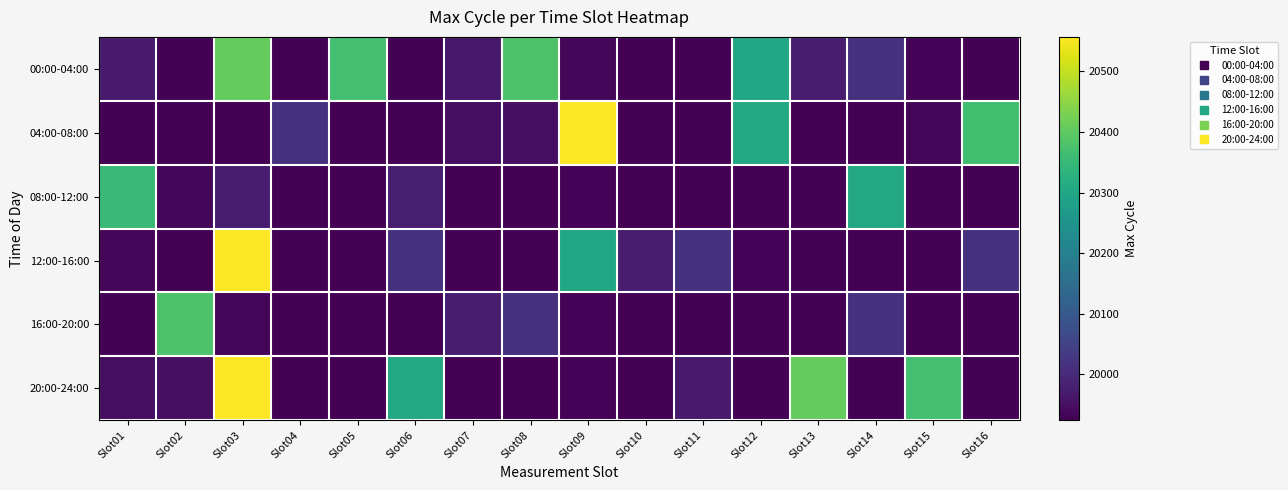

Reading right to left, list all the values displayed in this chart.

00:00-04:00: Slot16=19925	Slot15=19931	Slot14=20015	Slot13=19972	Slot12=20301	Slot11=19925	Slot10=19925	Slot09=19932	Slot08=20381	Slot07=19966	Slot06=19928	Slot05=20369	Slot04=19925	Slot03=20408	Slot02=19928	Slot01=19969
04:00-08:00: Slot16=20365	Slot15=19932	Slot14=19925	Slot13=19924	Slot12=20305	Slot11=19924	Slot10=19925	Slot09=20557	Slot08=19951	Slot07=19947	Slot06=19925	Slot05=19924	Slot04=20014	Slot03=19924	Slot02=19924	Slot01=19928
08:00-12:00: Slot16=19925	Slot15=19924	Slot14=20305	Slot13=19924	Slot12=19925	Slot11=19925	Slot10=19924	Slot09=19929	Slot08=19925	Slot07=19924	Slot06=19978	Slot05=19925	Slot04=19928	Slot03=19974	Slot02=19935	Slot01=20354
12:00-16:00: Slot16=20014	Slot15=19924	Slot14=19924	Slot13=19928	Slot12=19931	Slot11=20015	Slot10=19972	Slot09=20301	Slot08=19925	Slot07=19924	Slot06=20014	Slot05=19924	Slot04=19925	Slot03=20557	Slot02=19925	Slot01=19932
16:00-20:00: Slot16=19925	Slot15=19924	Slot14=20014	Slot13=19924	Slot12=19924	Slot11=19928	Slot10=19925	Slot09=19931	Slot08=20015	Slot07=19972	Slot06=19925	Slot05=19925	Slot04=19925	Slot03=19932	Slot02=20381	Slot01=19928
20:00-24:00: Slot16=19928	Slot15=20369	Slot14=19925	Slot13=20408	Slot12=19928	Slot11=19969	Slot10=19924	Slot09=19929	Slot08=19925	Slot07=19924	Slot06=20305	Slot05=19924	Slot04=19925	Slot03=20557	Slot02=19951	Slot01=19947